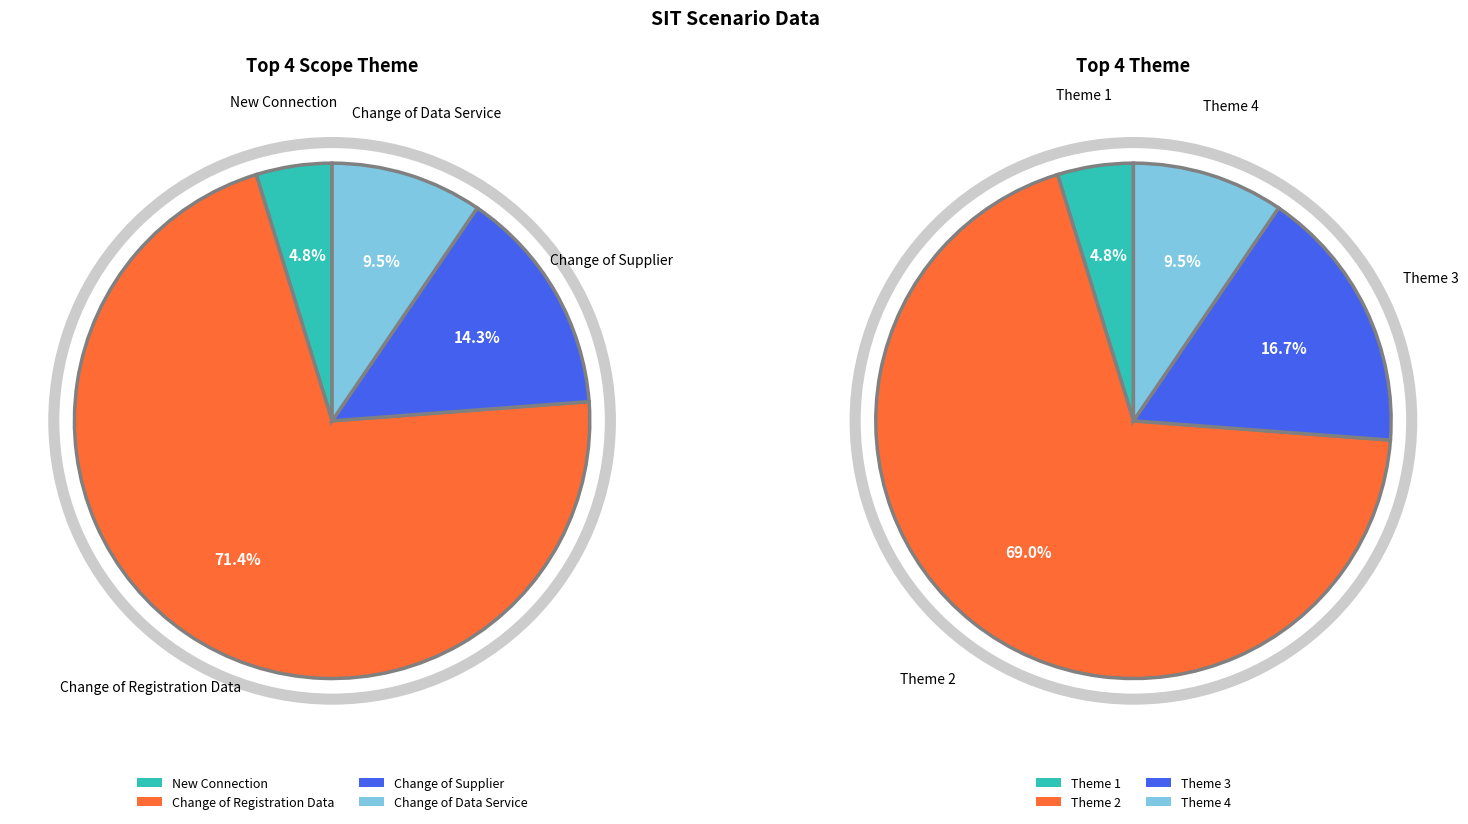

To the nearest percent, what percentage of the pie is Change of Data Service?

10%